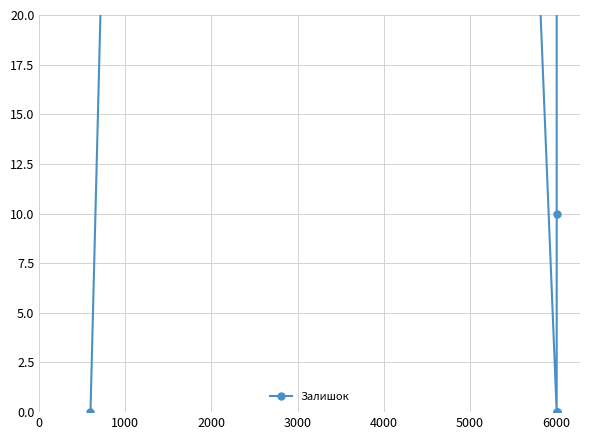

Reading right to left, transcribe all the data shown in this chart.

198	67	29	22	22	10	0	0	0	527	199	131	86	0